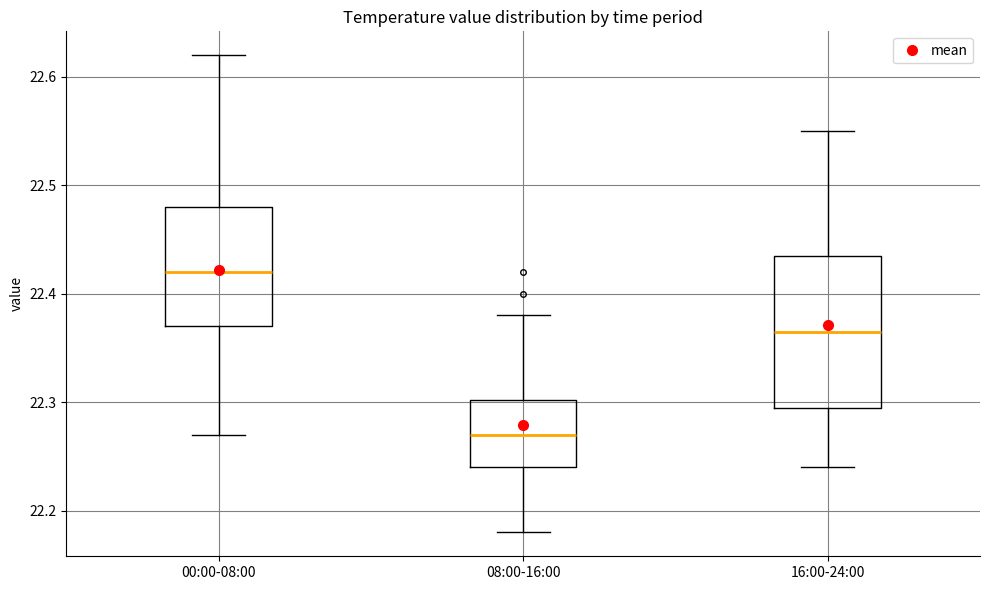

Reading left to right, transcribe this box plot: for each box, give where its median line is, the range the box spans, and where its two whiskers end, as read against the y-axis. The values are not printed on the chart, so give them approximately, as read against the axis.

00:00-08:00: median 22.42, box 22.37 to 22.48, whiskers 22.27 to 22.62
08:00-16:00: median 22.27, box 22.24 to 22.30, whiskers 22.18 to 22.38
16:00-24:00: median 22.37, box 22.30 to 22.44, whiskers 22.24 to 22.55